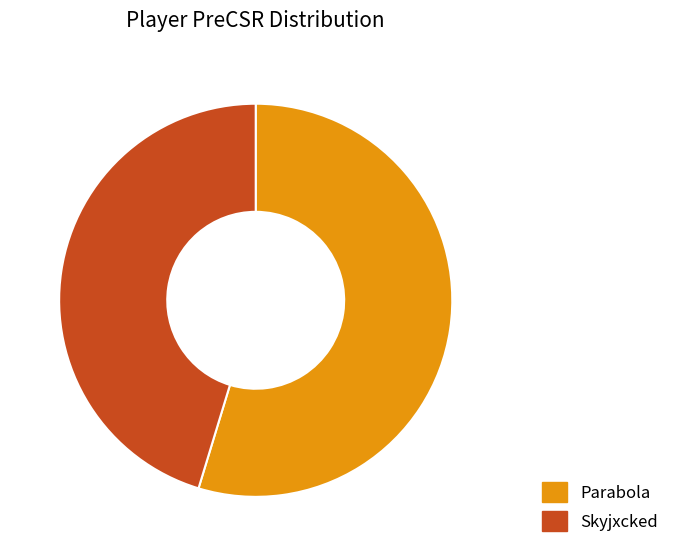

The Parabola slice represents 55% of the pie. True or false?

True